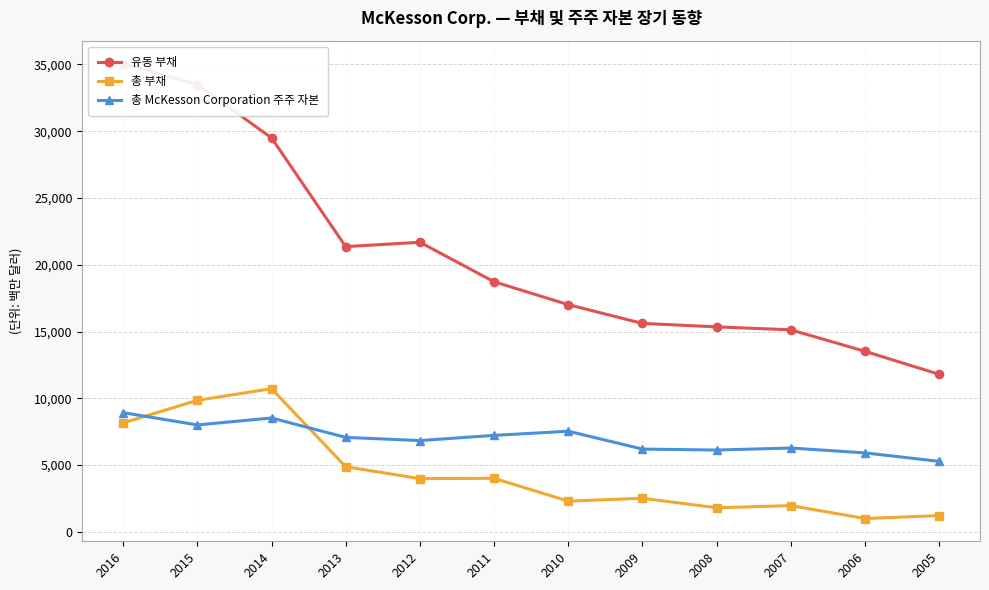

At which category does 총 부채 reach its first local valley?

2012